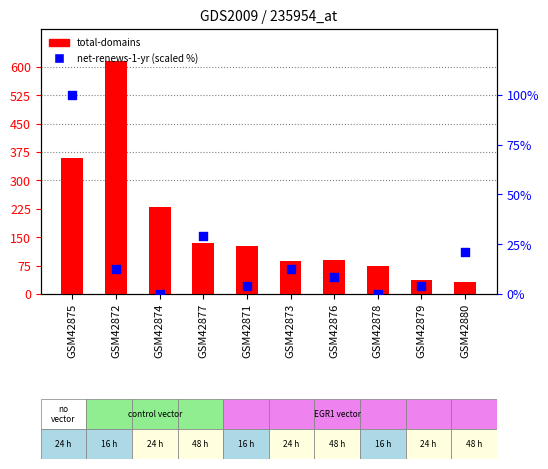

Is the value of net-renews-1-yr at GSM42877 greater than the value of total-domains at GSM42877?

No